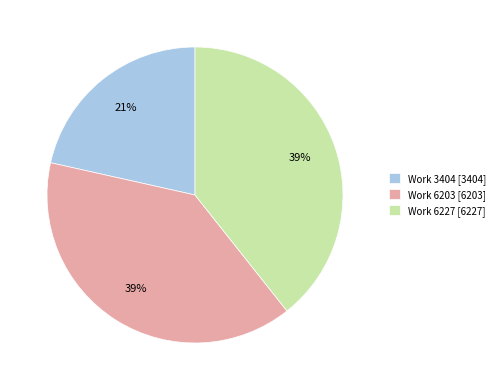

Do Work 3404 and Work 6227 together represent more than half of the pie?

Yes